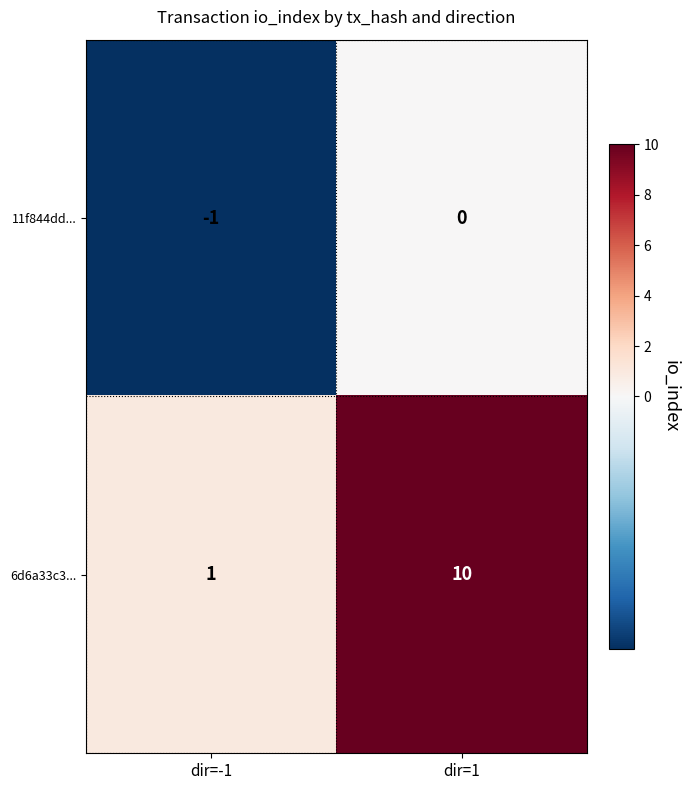

What is the sum of the 6d6a33c3... values at dir=-1 and dir=1?

11